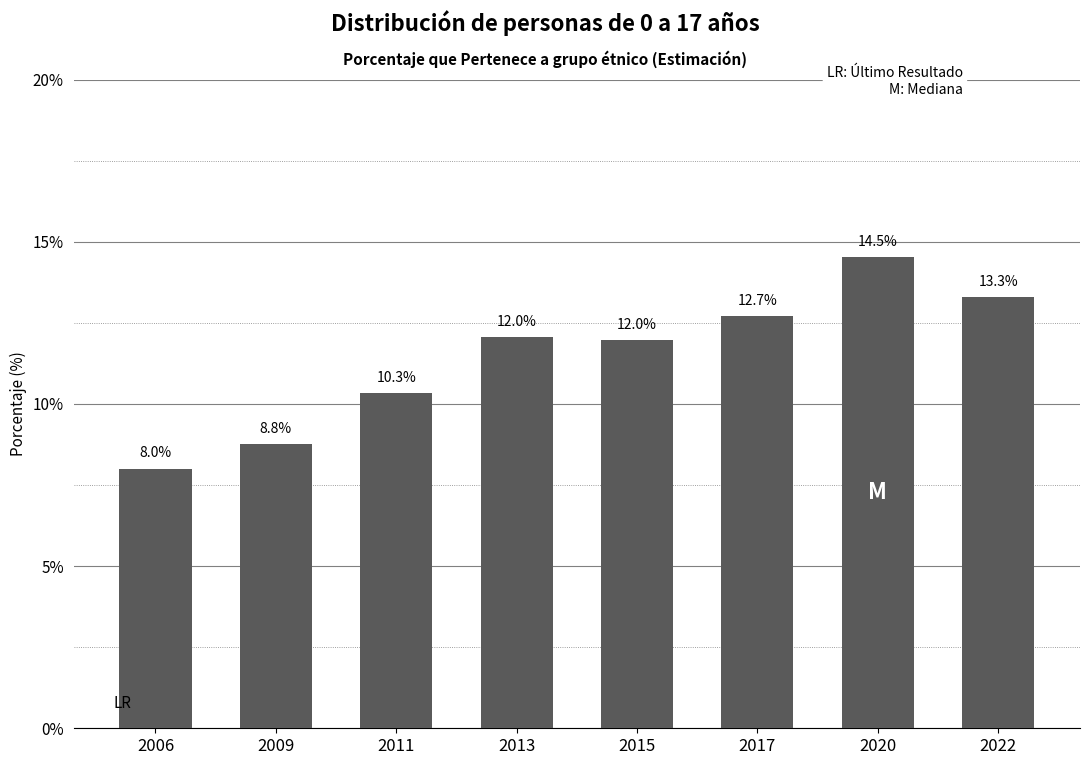

Reading left to right, transcribe all the data shown in this chart.

8.0	8.8	10.3	12.0	12.0	12.7	14.5	13.3